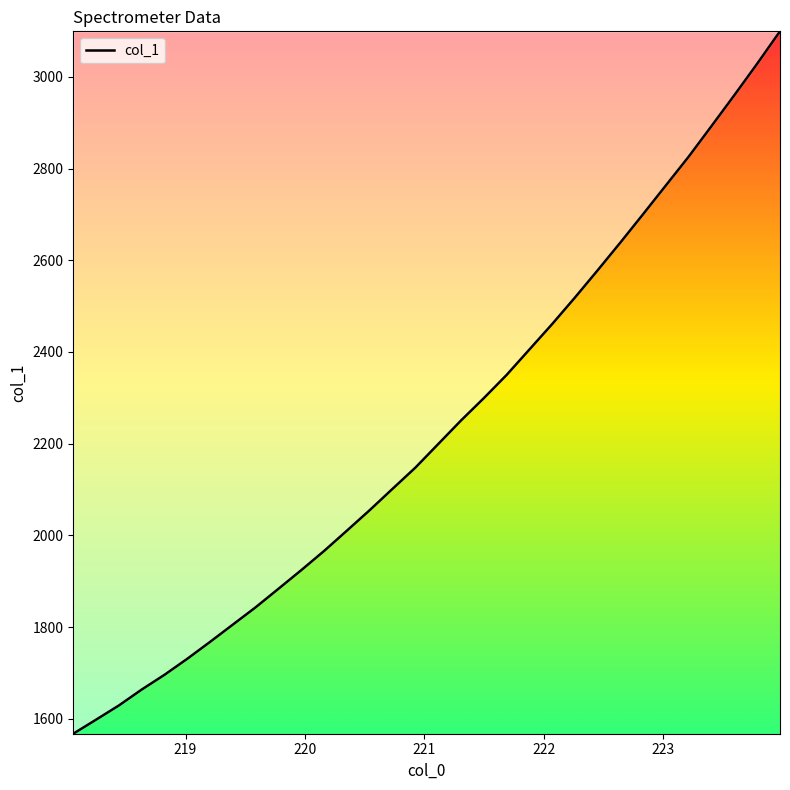

What is the minimum value shown in the chart?

1567.4